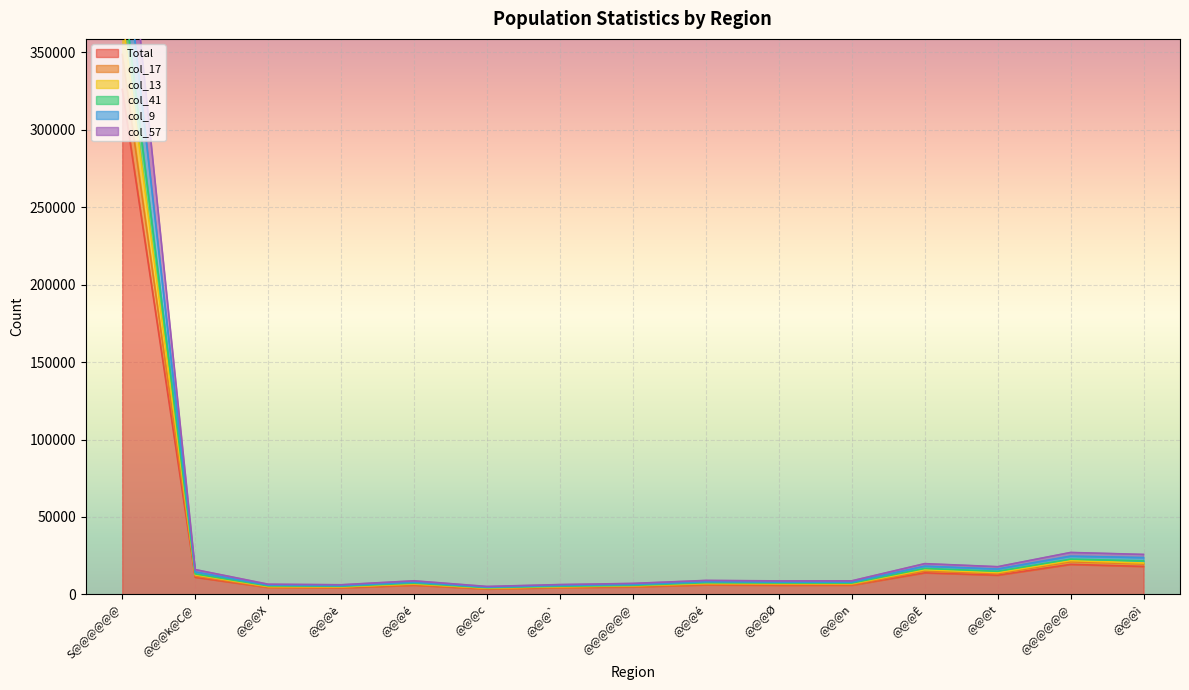

Rank the series by their maximum value, from lowest to highest.

Total, col_17, col_57, col_9, col_41, col_13